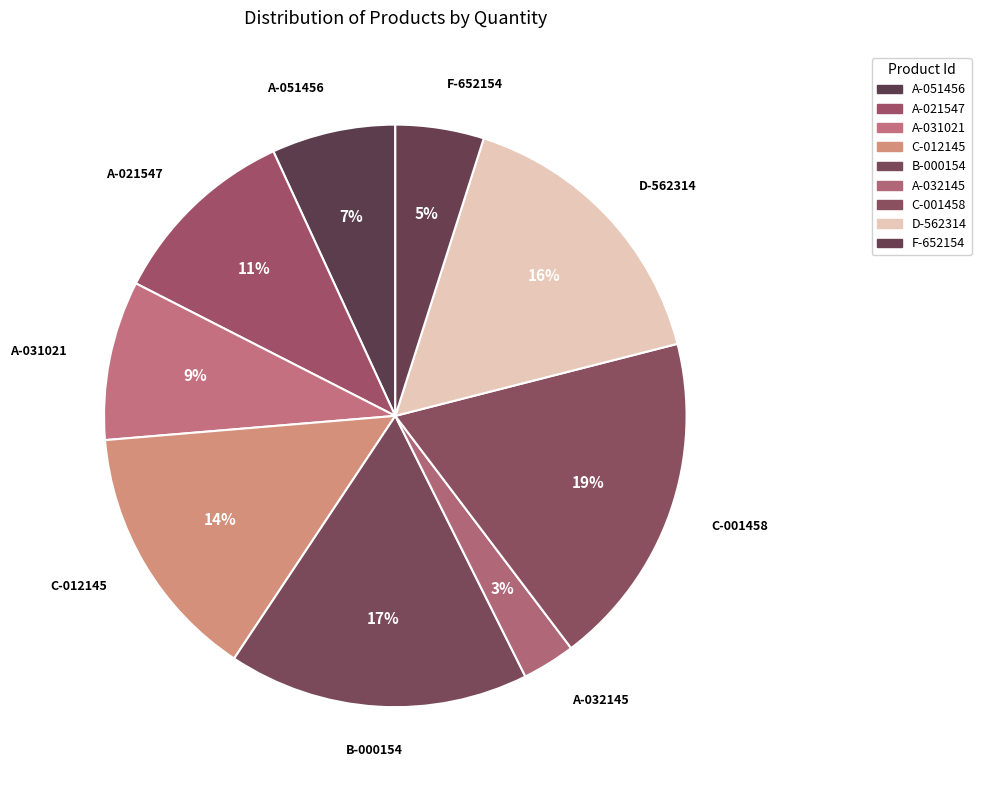

The D-562314 slice represents 16% of the pie. True or false?

True